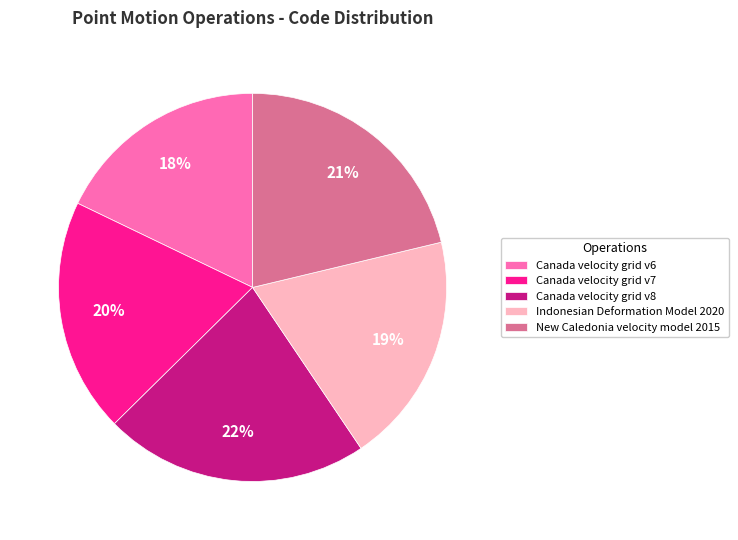

Combined, do Canada velocity grid v7 and New Caledonia velocity model 2015 account for over 50%?

No